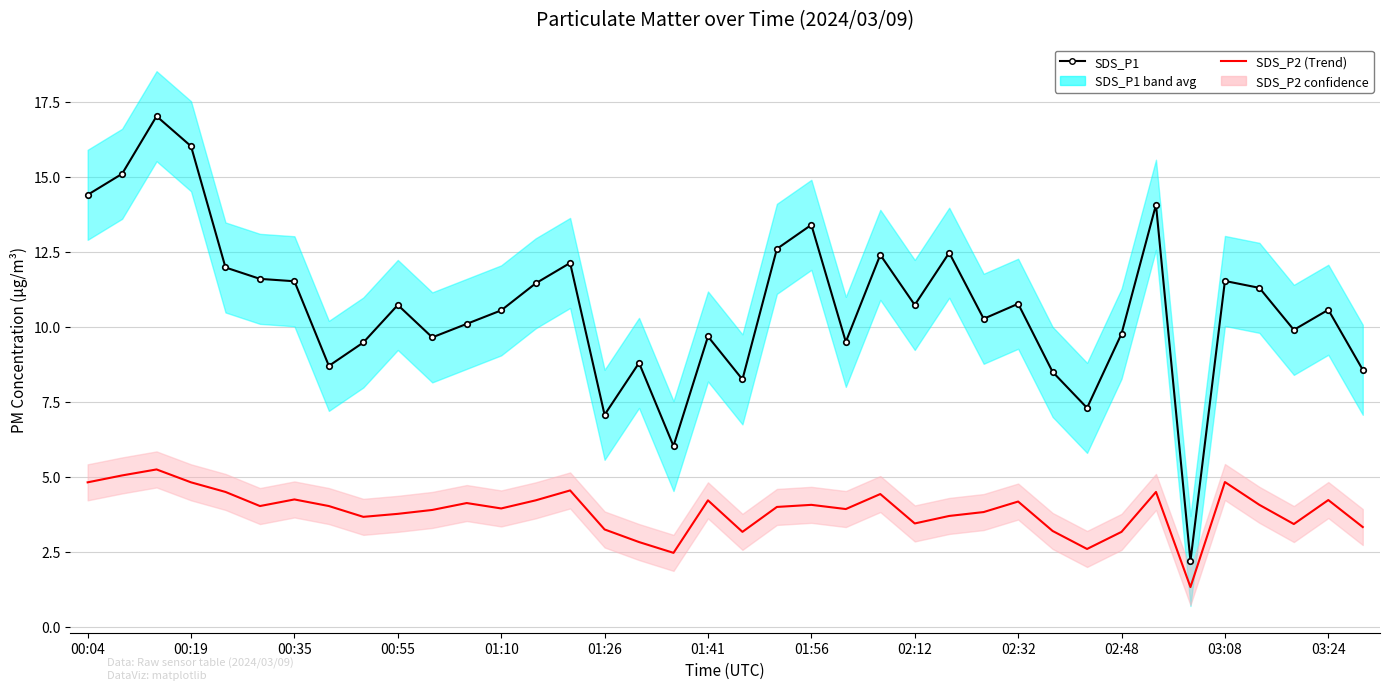

Reading right to left, extract all data points from this chart.

SDS_P1: 8.6	10.6	9.9	11.3	11.5	2.2	14.1	9.8	7.3	8.5	10.8	10.3	12.5	10.7	12.4	9.5	13.4	12.6	8.2	9.7	6.0	8.8	7.1	12.1	11.4	10.6	10.1	9.7	10.7	9.5	8.7	11.5	11.6	12.0	16.0	17.0	15.1	14.4
SDS_P2 (Trend): 3.3	4.2	3.4	4.1	4.8	1.3	4.5	3.2	2.6	3.2	4.2	3.8	3.7	3.5	4.4	3.9	4.1	4.0	3.2	4.2	2.5	2.8	3.2	4.5	4.2	4.0	4.1	3.9	3.8	3.7	4.0	4.2	4.0	4.5	4.8	5.2	5.0	4.8